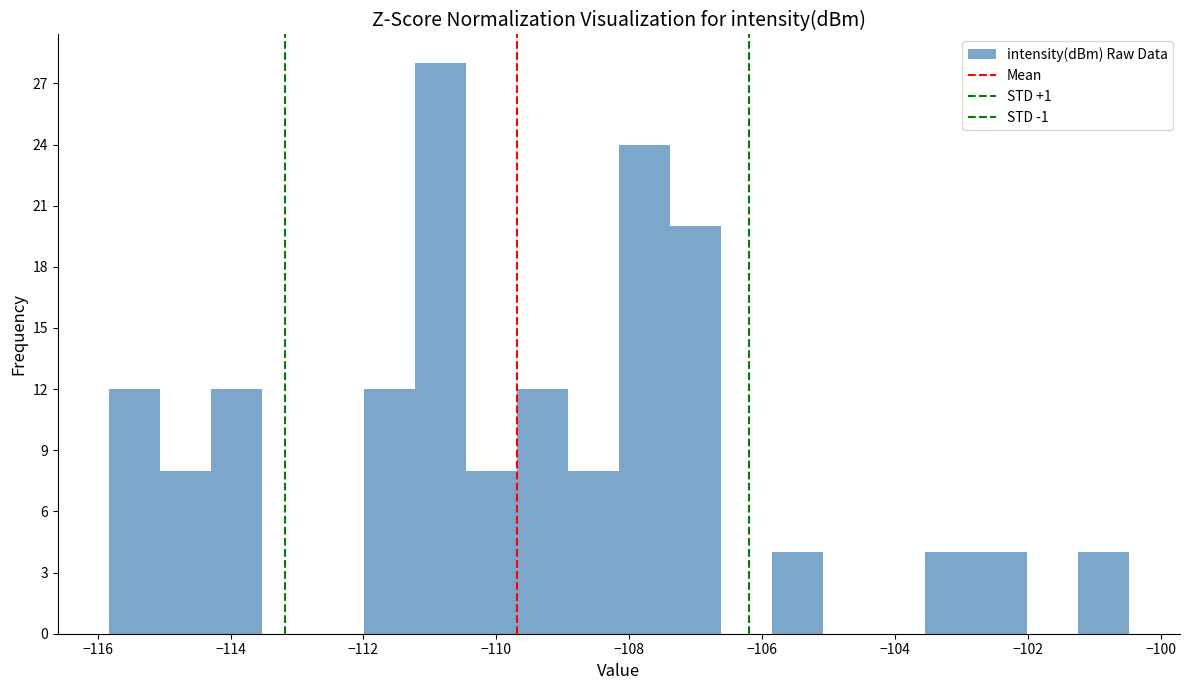

Read against the x-axis, roughly where is the centre of the tallest bar?

-110.8